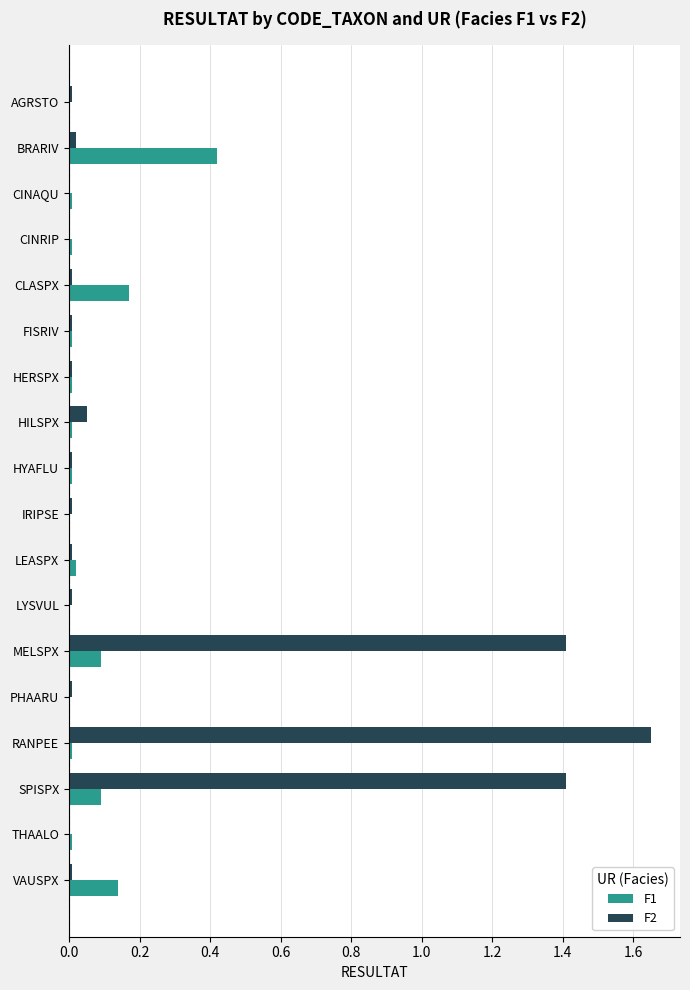

What value does the F2 series have at SPISPX?

1.4